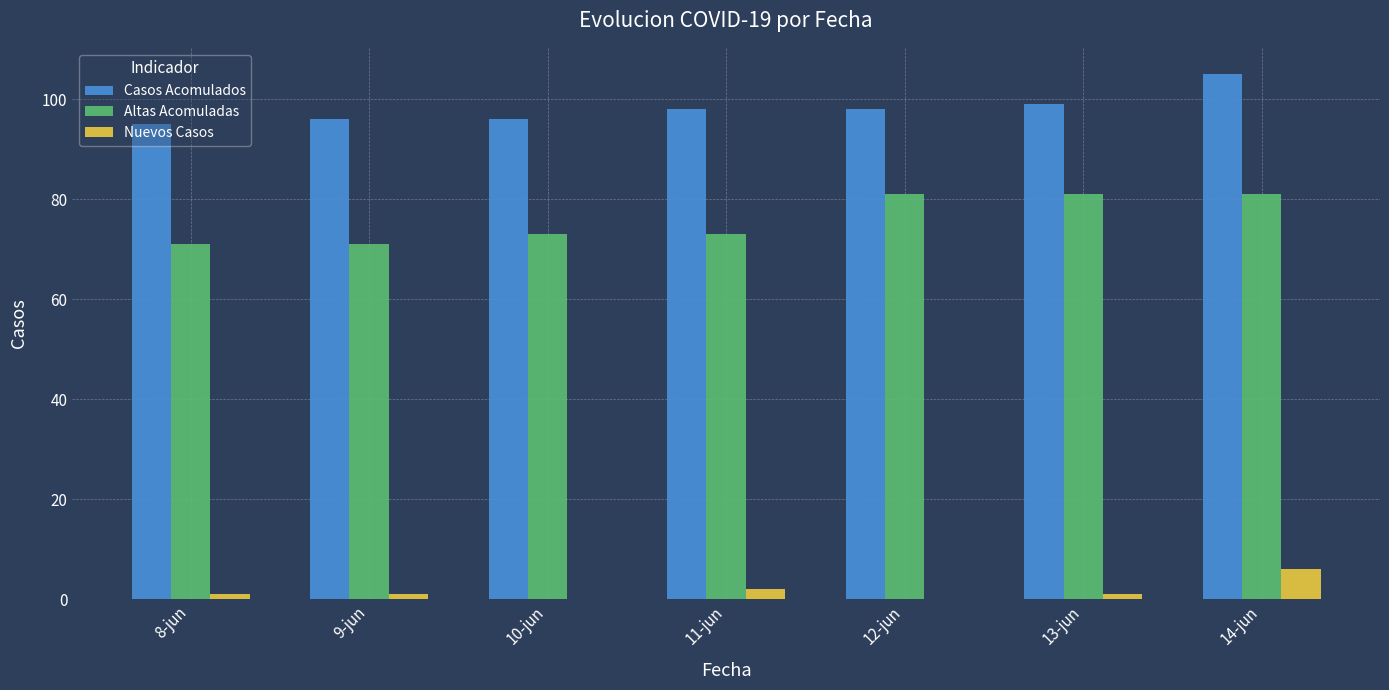

How many categories are shown in the chart?

7